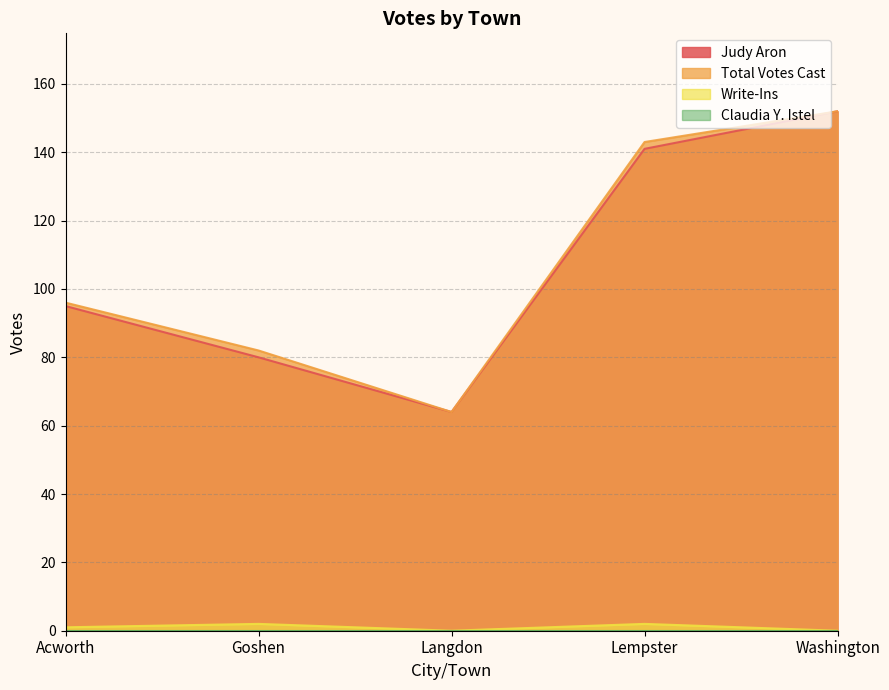

The Judy Aron series shows 46 at Goshen. True or false?

False